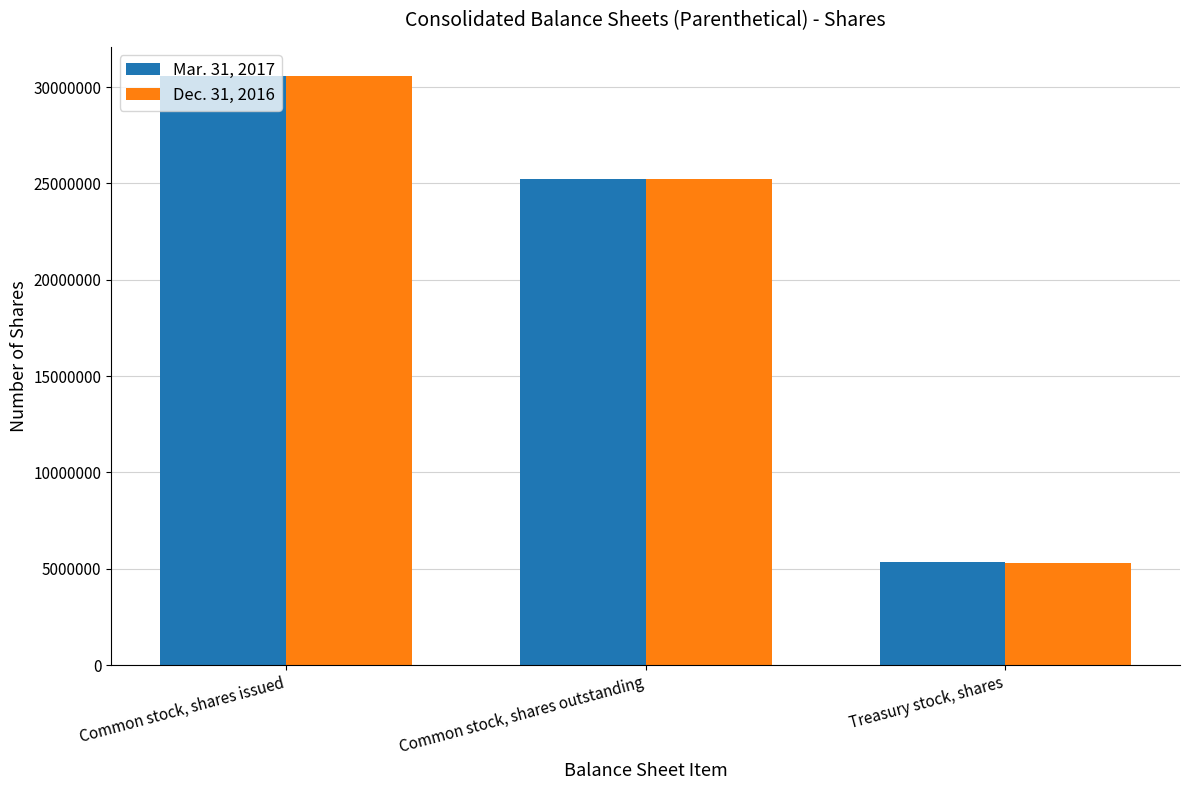

Reading left to right, what are all the values shown in this chart?

Mar. 31, 2017: 30563743	25232489	5331254
Dec. 31, 2016: 30557987	25238600	5319387